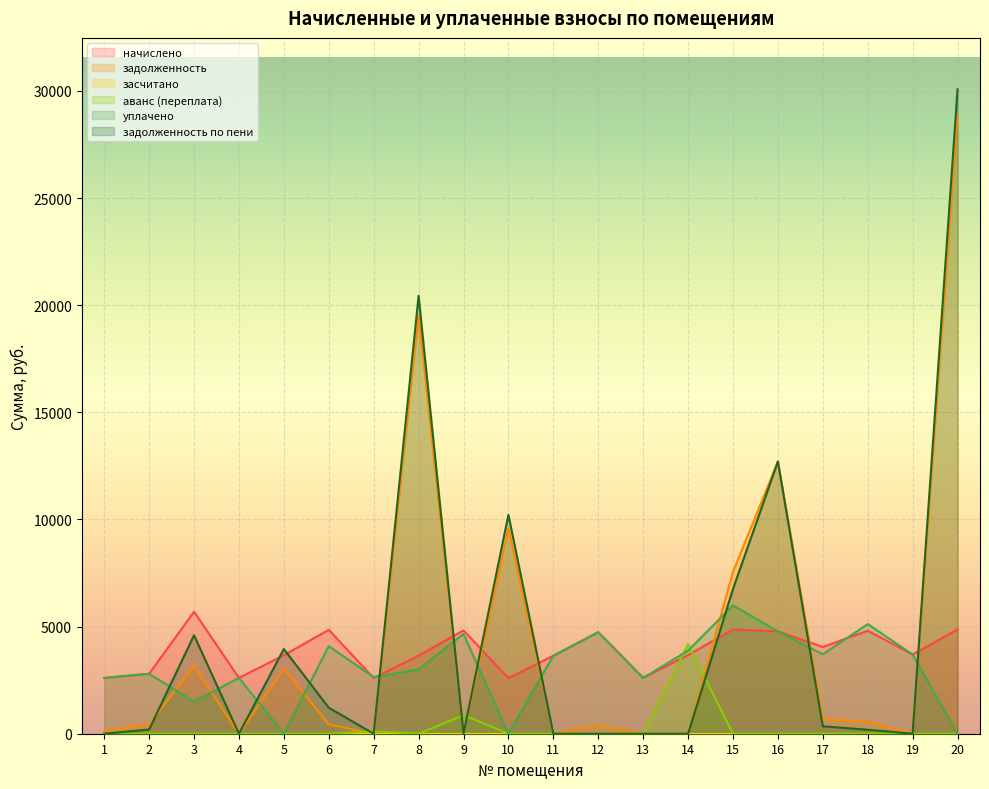

Where is аванс (переплата) nearest to the value 2087?

9